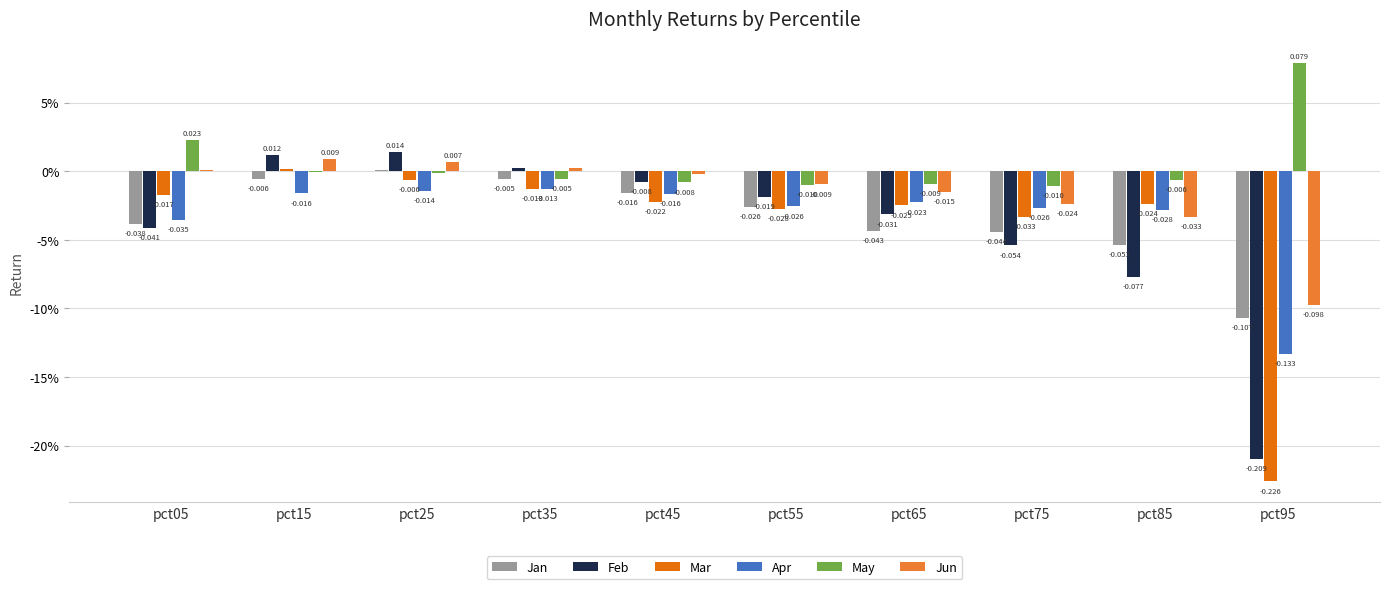

What is the sum of all Apr values?

-0.3